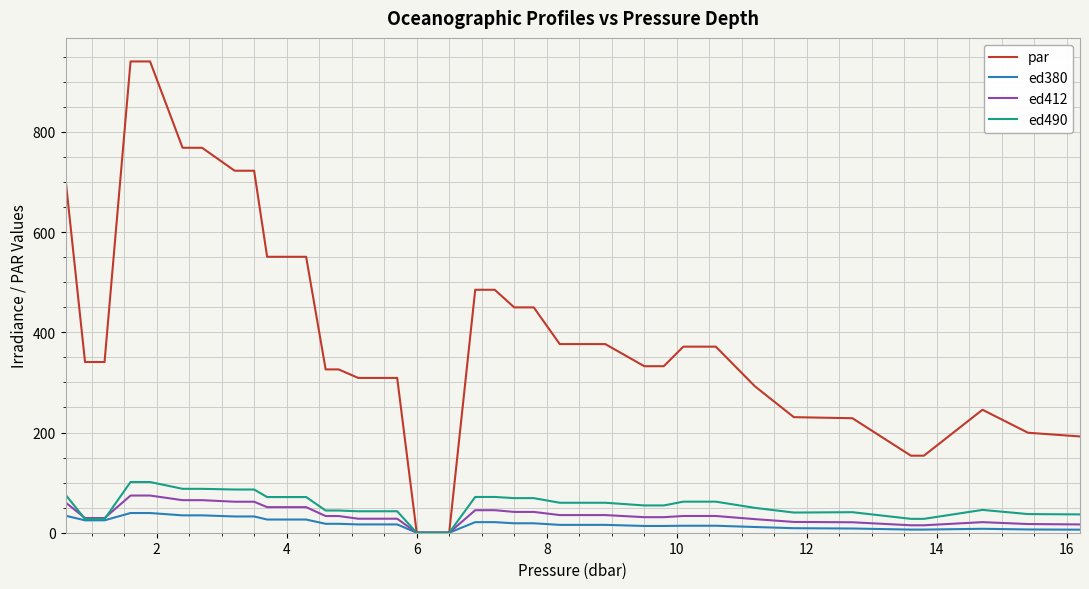

What is the maximum value for ed490?

101.2